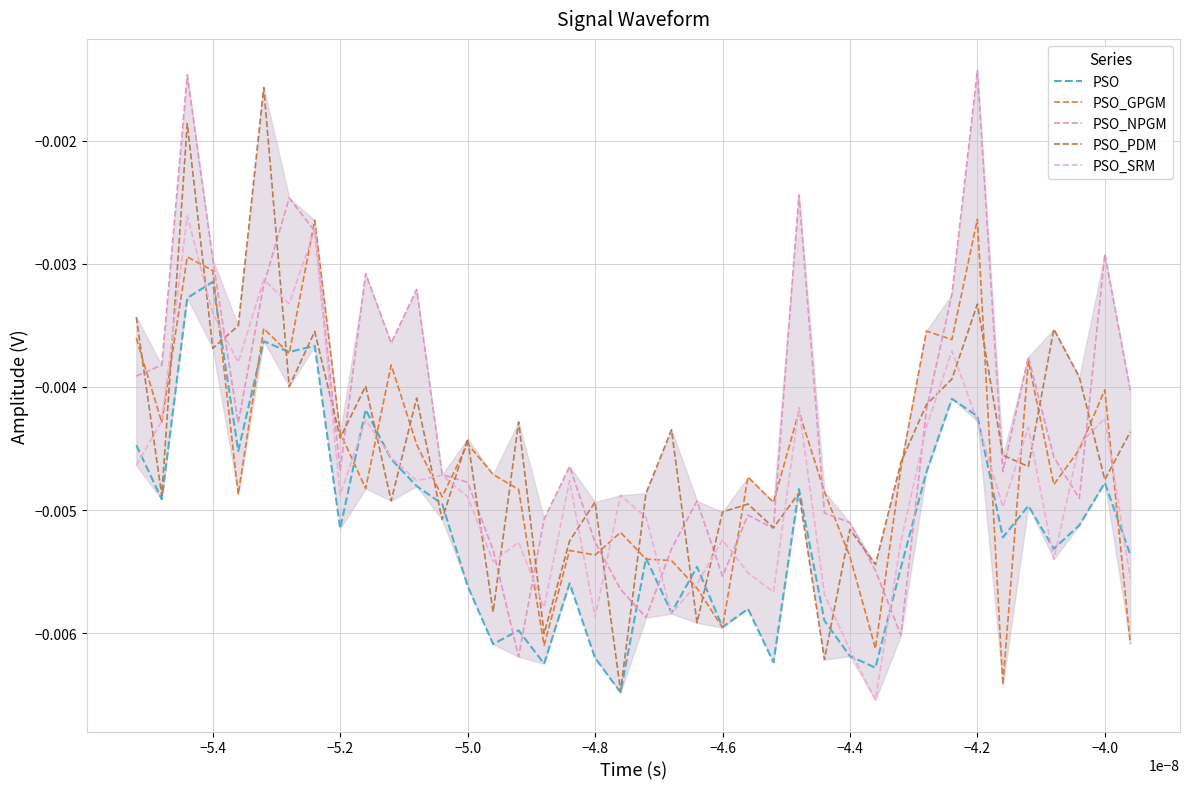

Count the number of categories in the chart.

40